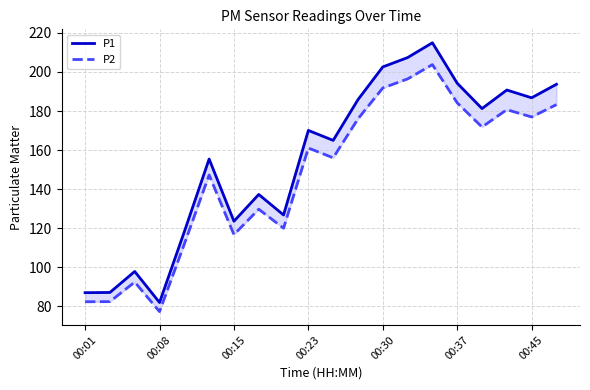

What is the average value of the P2 series?

147.1